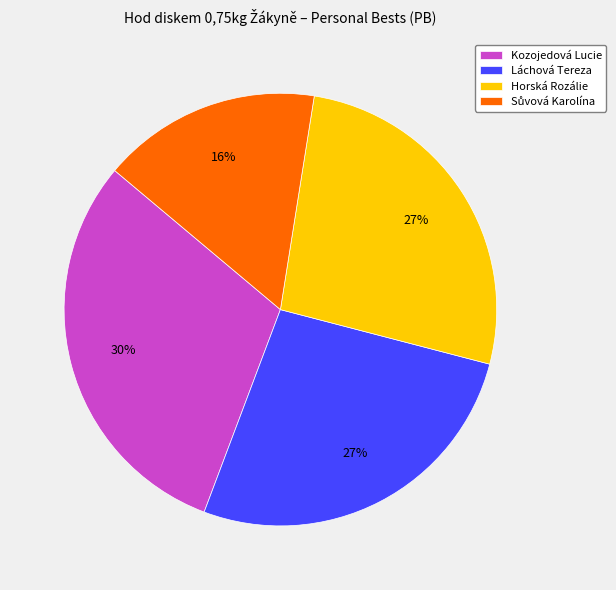

How many slices are in this pie chart?

4